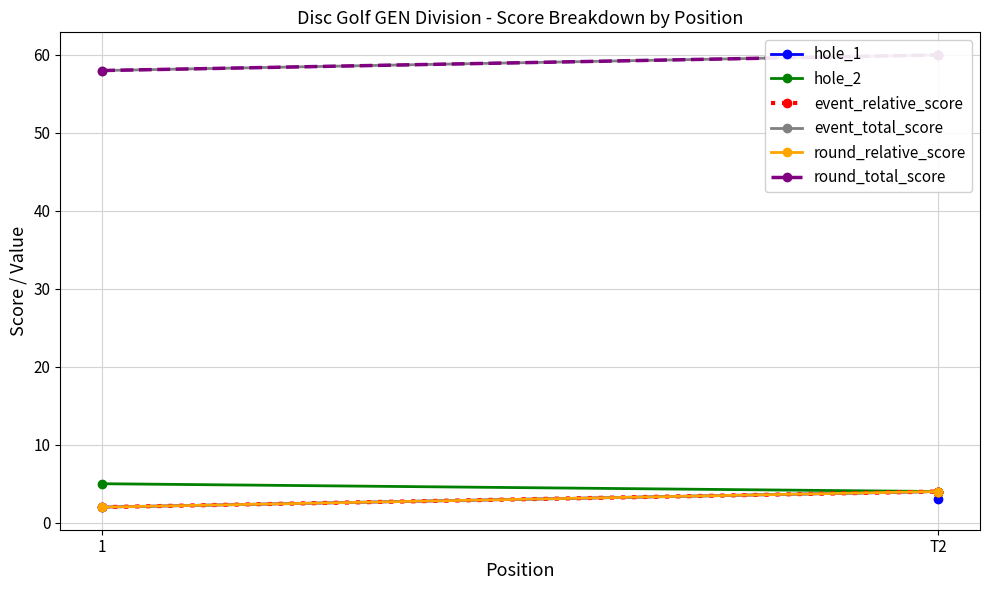

The value of event_relative_score at T2 is 4. True or false?

True